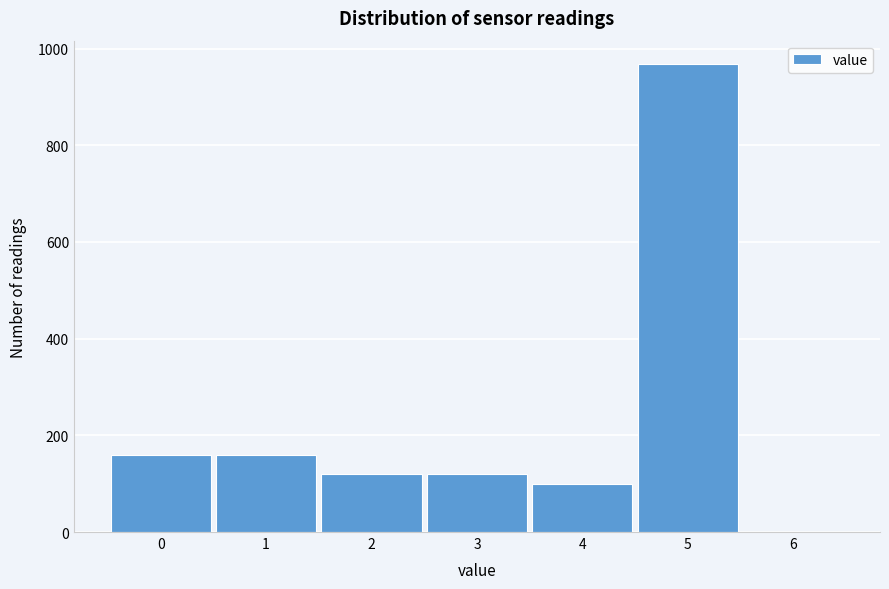

Reading left to right, list every bar in this chart as the range it spans on the x-axis followed by its height. The values are not printed on the chart, so give them approximately, as read against the axis.

-0.5 to 0.5: 160
0.5 to 1.5: 160
1.5 to 2.5: 120
2.5 to 3.5: 120
3.5 to 4.5: 100
4.5 to 5.5: 960
5.5 to 6.5: 0